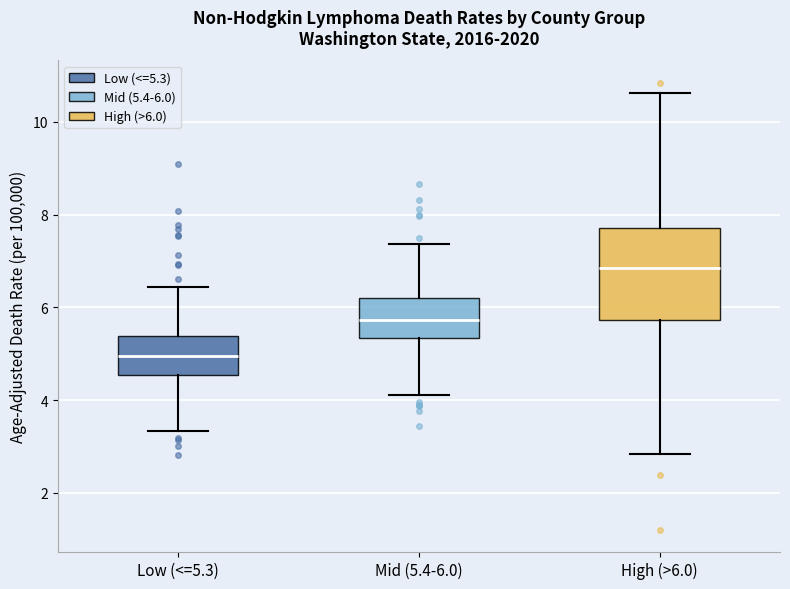

Which box is the tallest, from its lower edge to its upper edge?

High (>6.0)